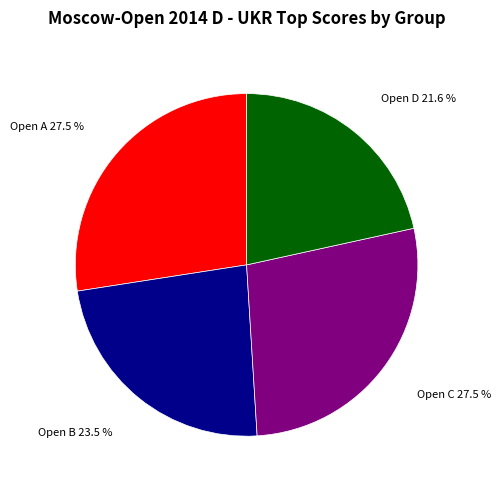

How many slices are in this pie chart?

4